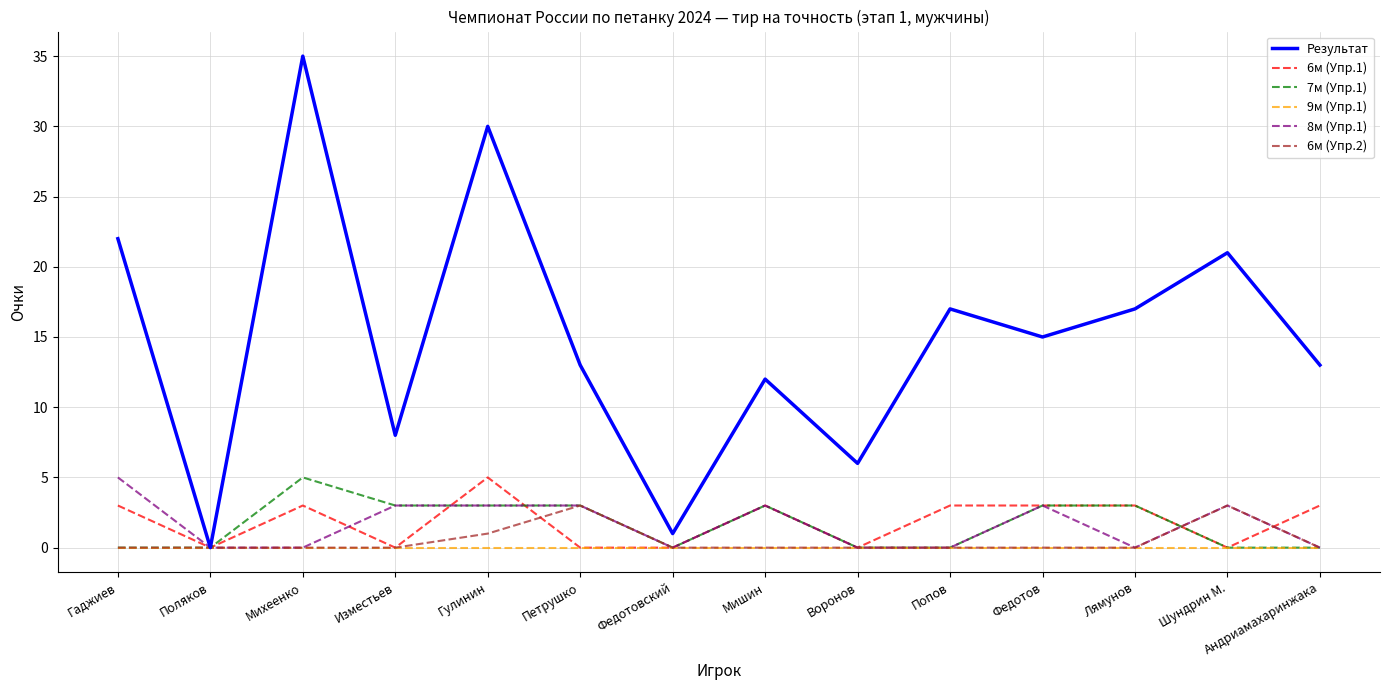

Is this an area chart (filled region under the line)?

No